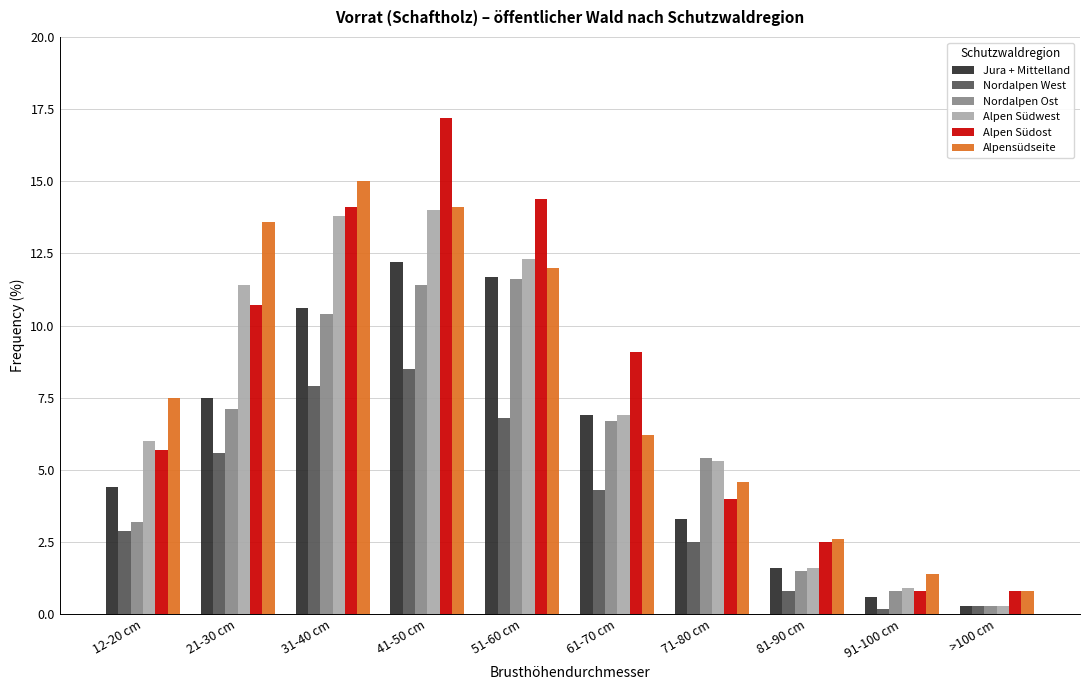

The Alpen Südost series shows 5.6 at 71-80 cm. True or false?

False